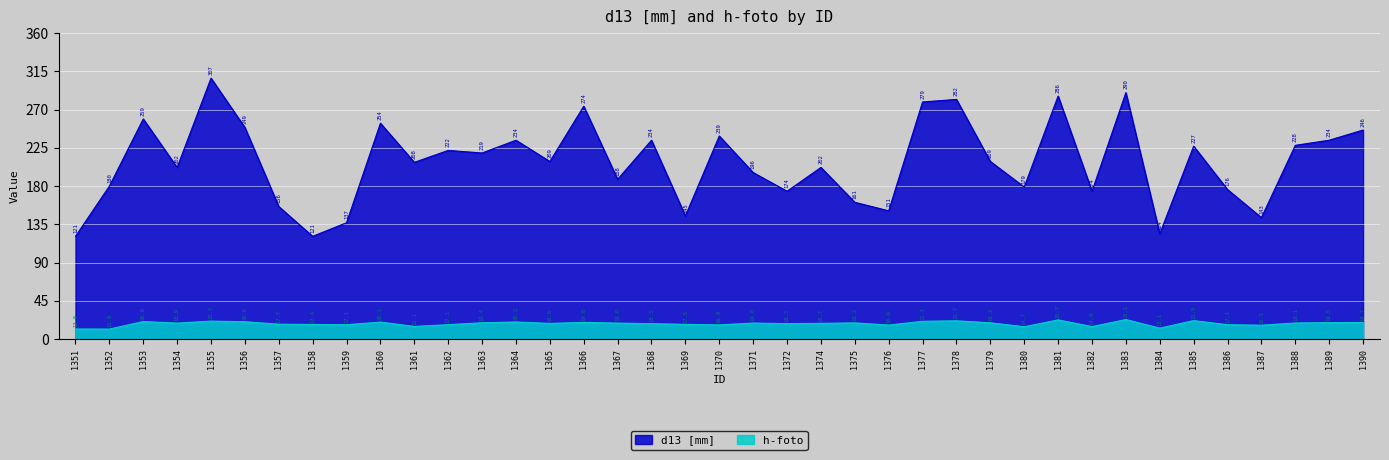

True or false: h-foto has a value of 32.2 at 1356.

False